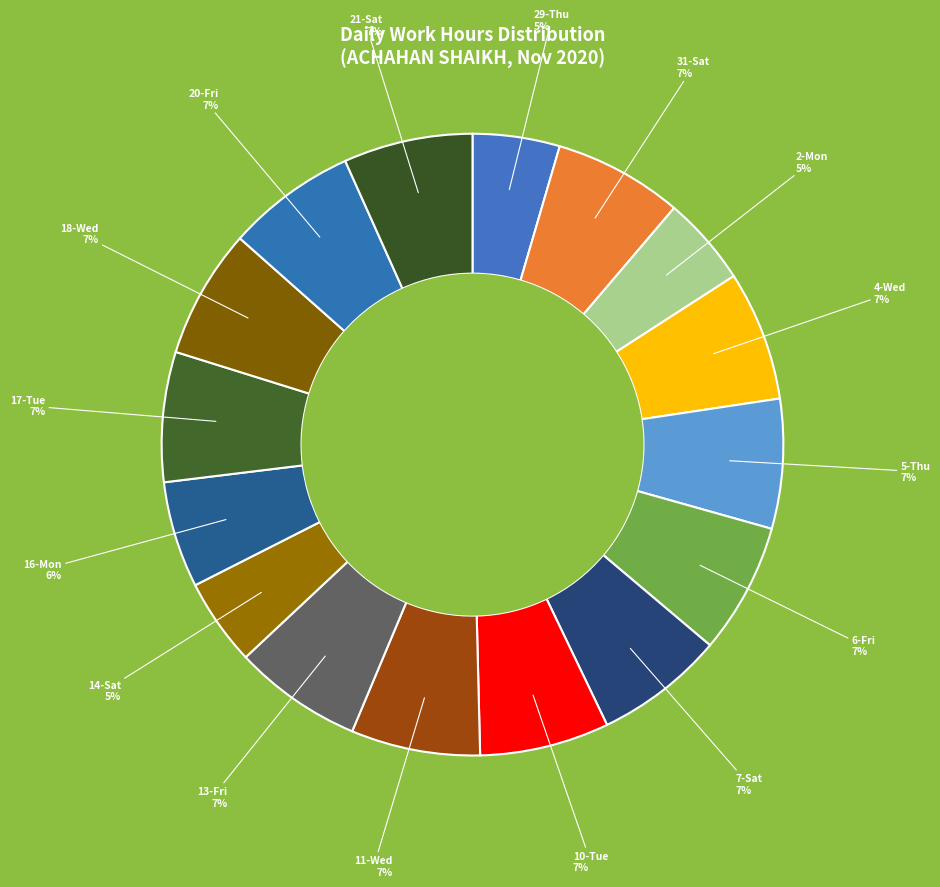

Does any single category account for the majority?

No